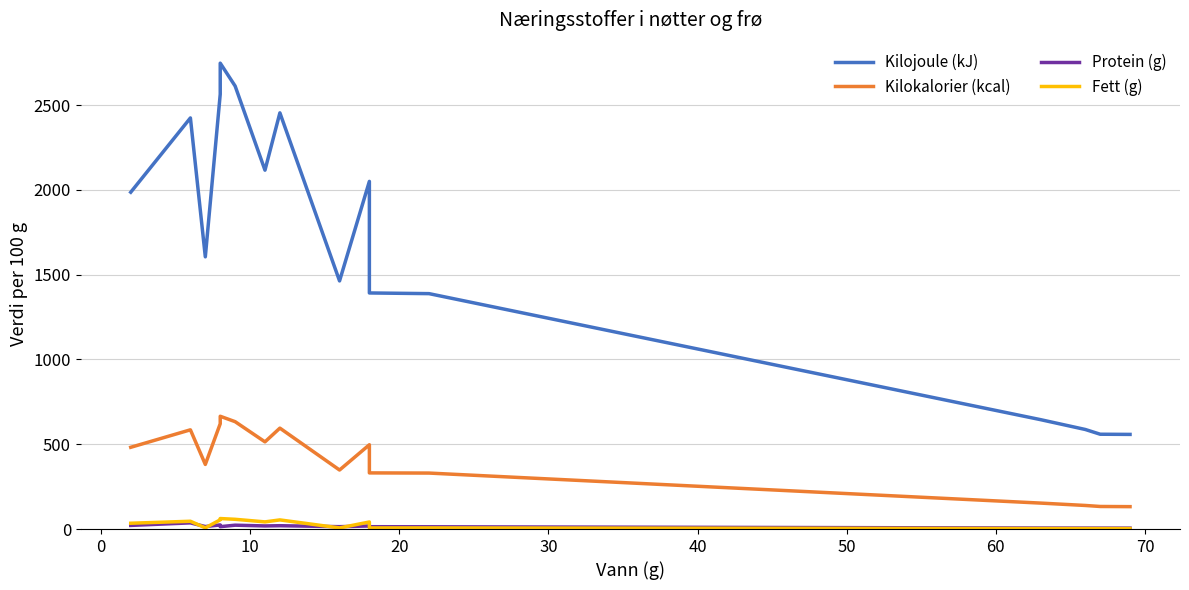

What is the greatest value displayed?

2747.0